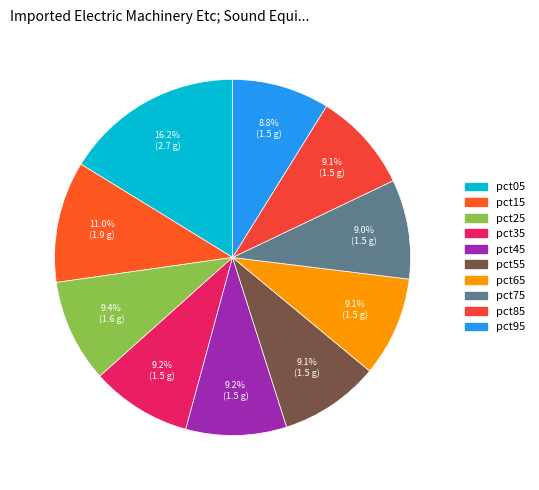

How many segments does this pie chart have?

10